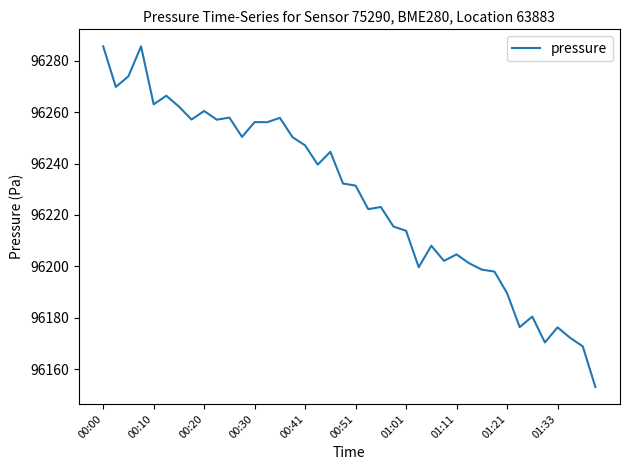

What is the minimum value shown in the chart?

96153.1